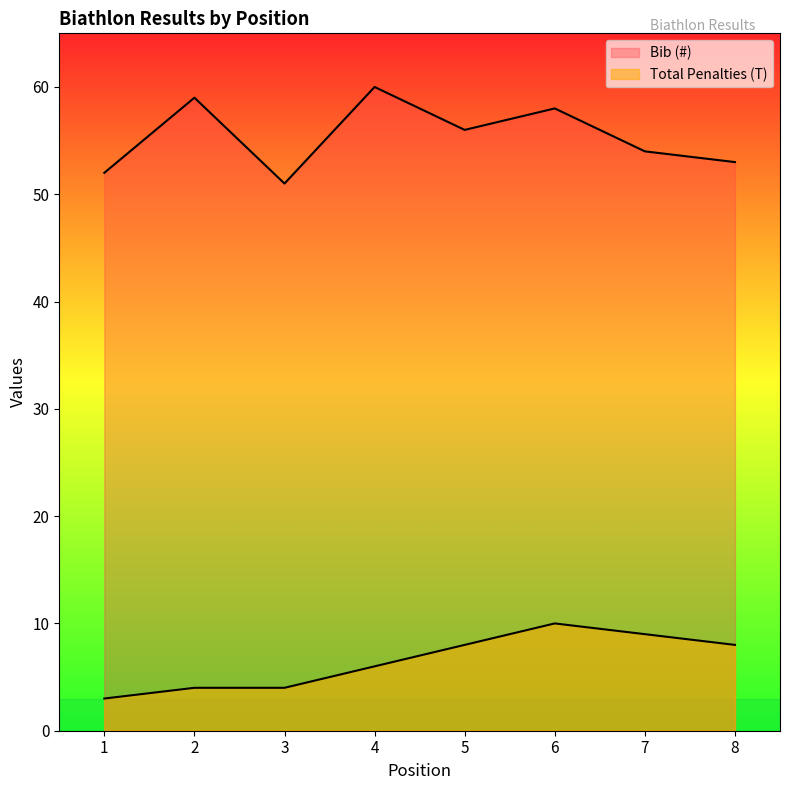

What is the average value of the Total Penalties (T) series?

6